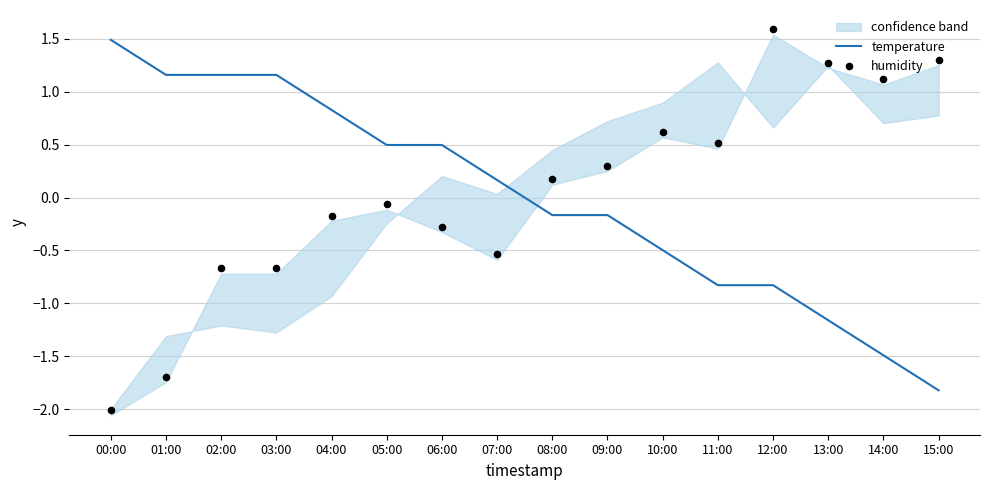

Is the value of temperature at 10:00 greater than the value of humidity at 04:00?

No